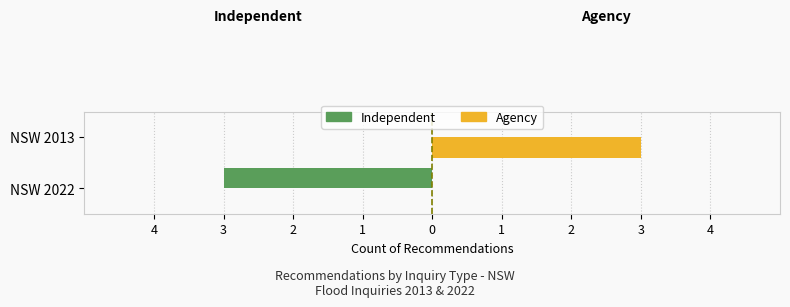

Are the bars horizontal?

Yes